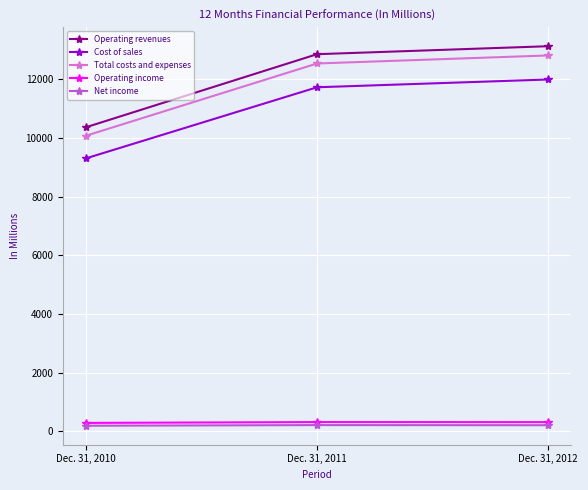

What is the difference between the maximum and second lowest values in the Net income series?

4